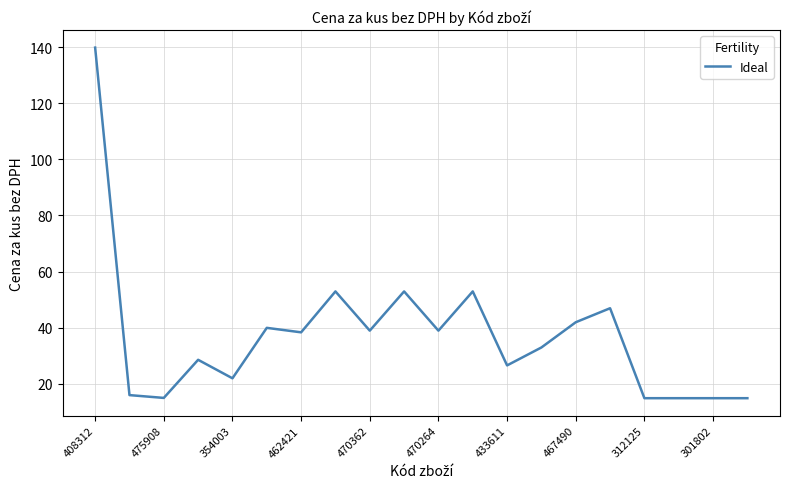

What is the maximum value shown in the chart?

139.9